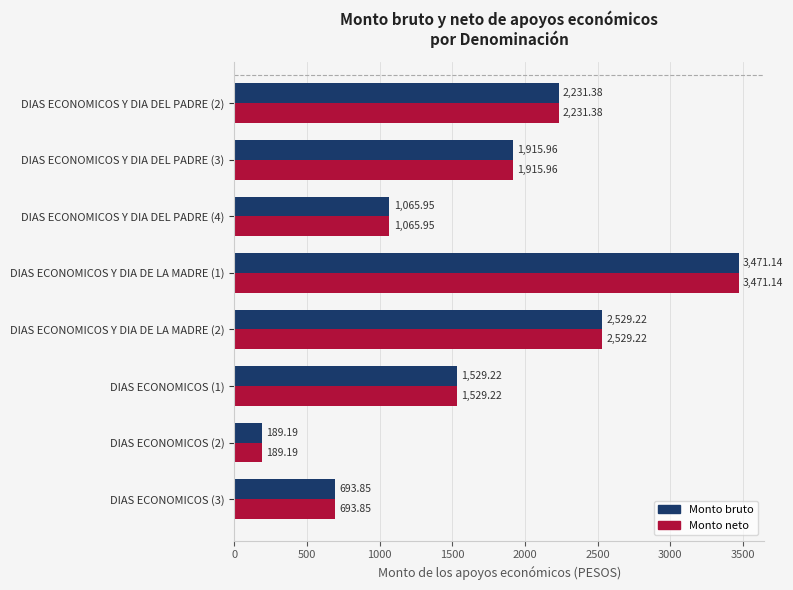

What is the total value across all series at DIAS ECONOMICOS Y DIA DE LA MADRE (2)?

5058.4